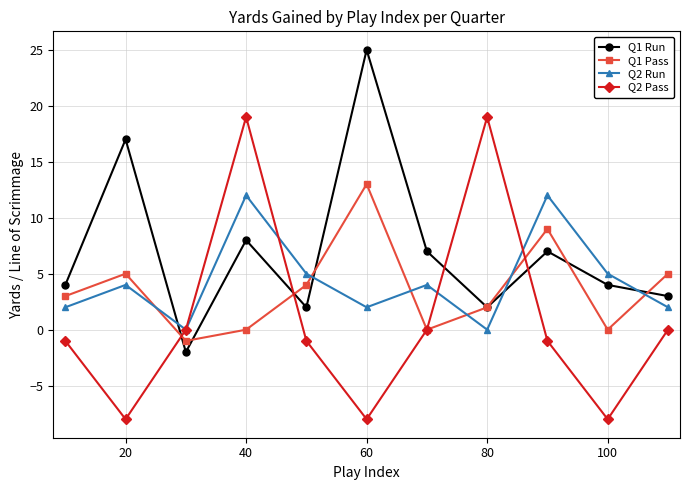

True or false: Q1 Run has more than 1 points higher than both neighbors.

True